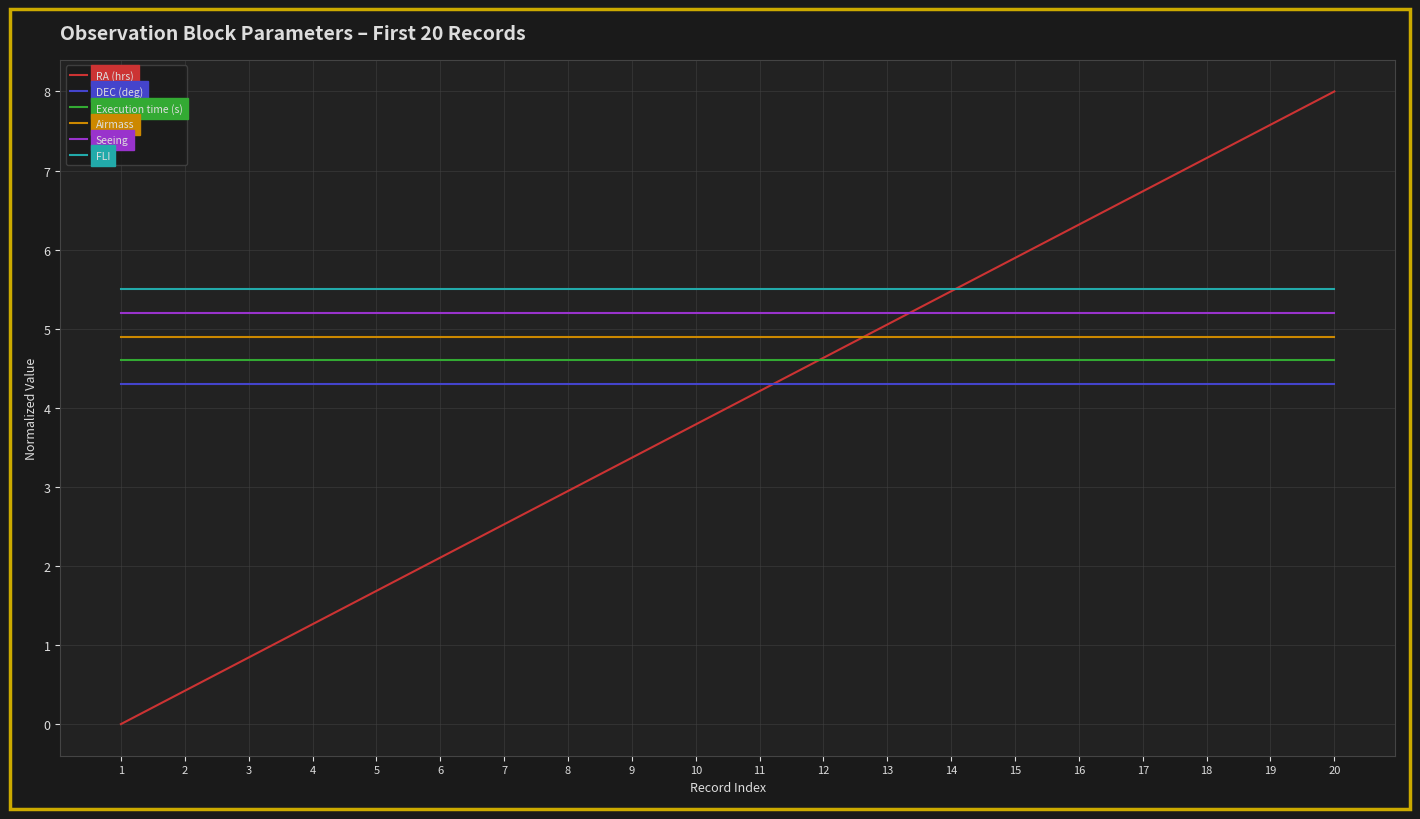

Which series ends up on top after the final intersection of Execution time (s) and RA (hrs)?

RA (hrs)